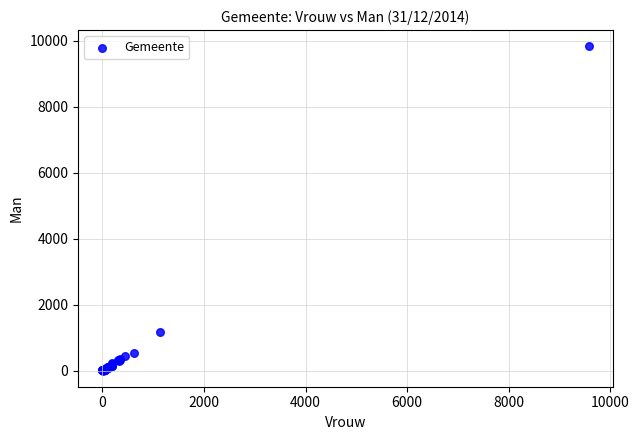

What Y value in the scatter plot is closest to 4916?

1172